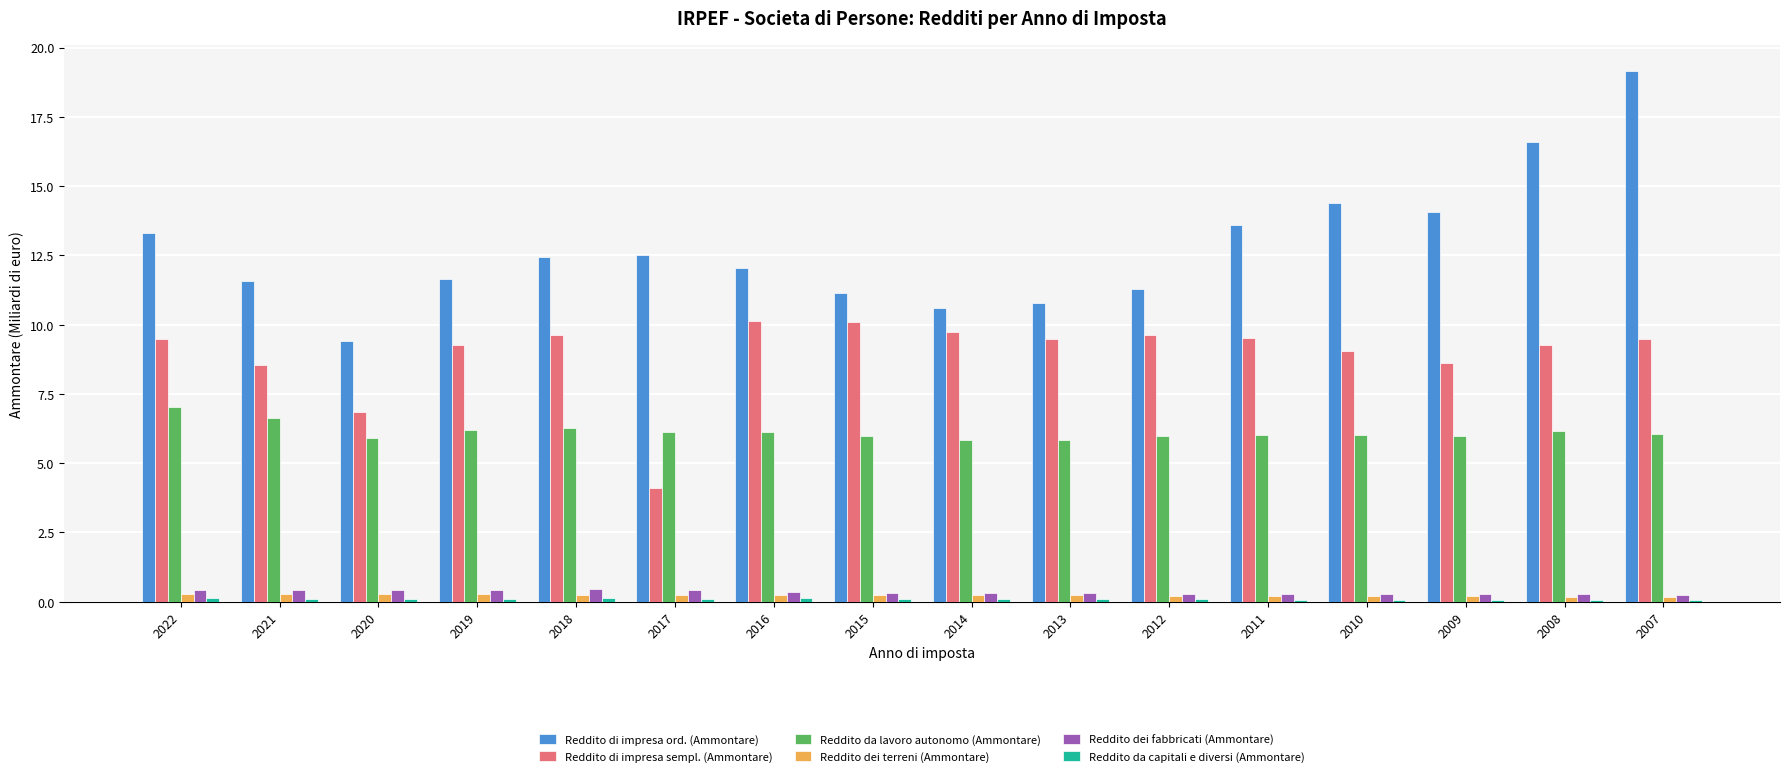

True or false: Reddito dei fabbricati (Ammontare) has a value of 0.3 at 2015.

True